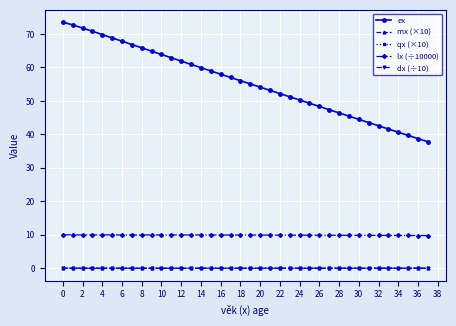

True or false: dx (÷10) and ex intersect in this chart.

False